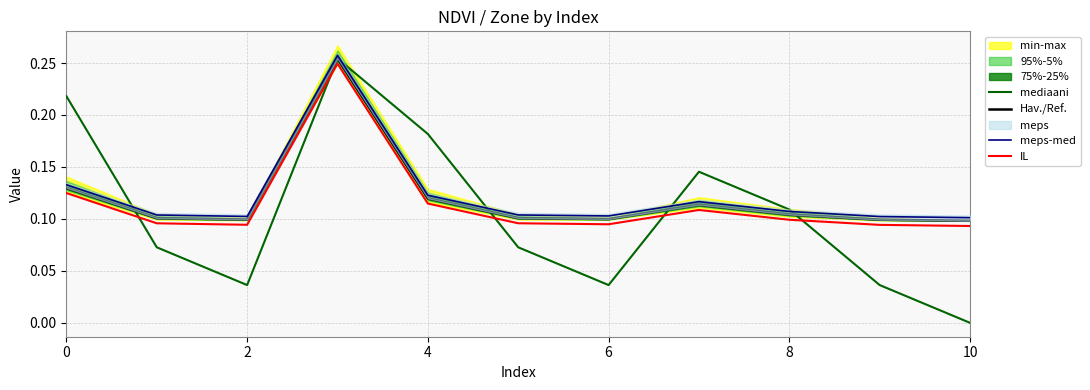

How many intersections are there between mediaani and IL?

5